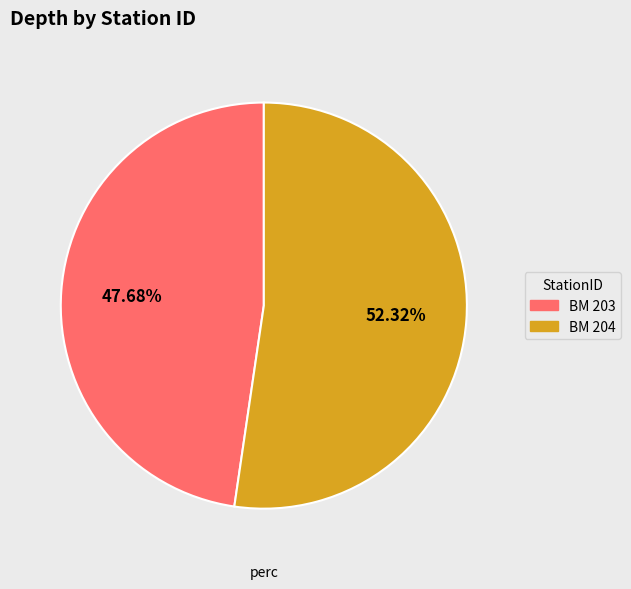

Does BM 204 represent more than half of the total?

Yes